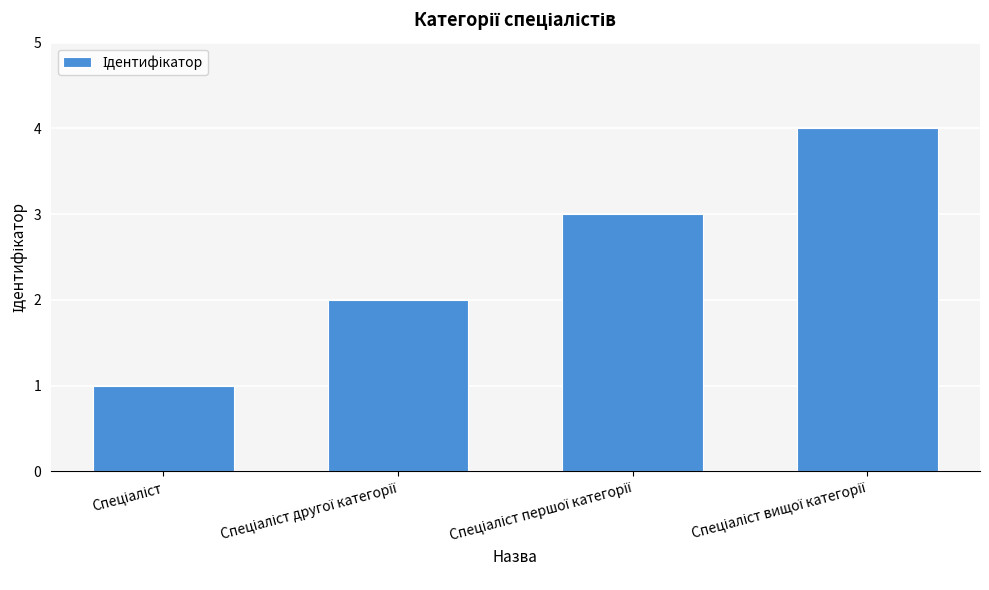

Are the bars horizontal?

No